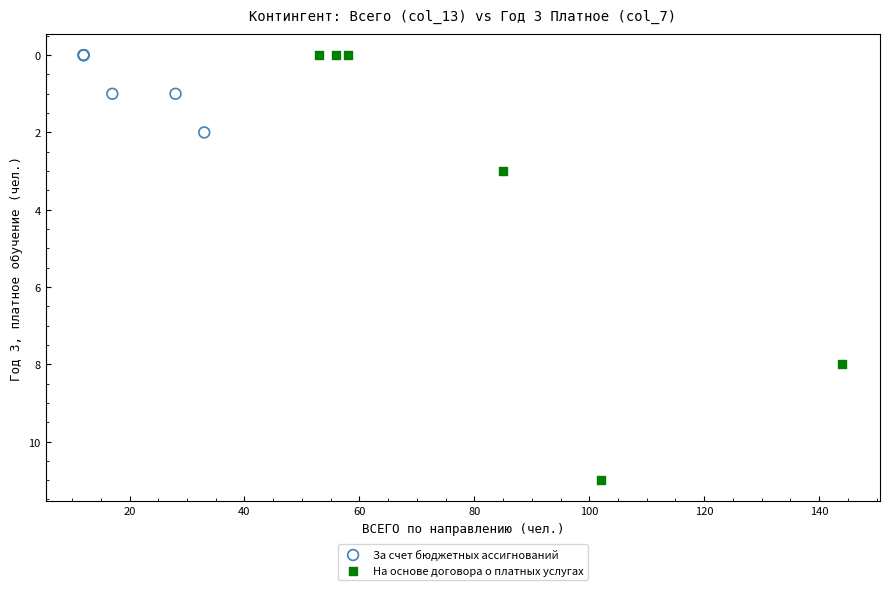

Which series has the widest spread of Y values?

На основе договора о платных услугах